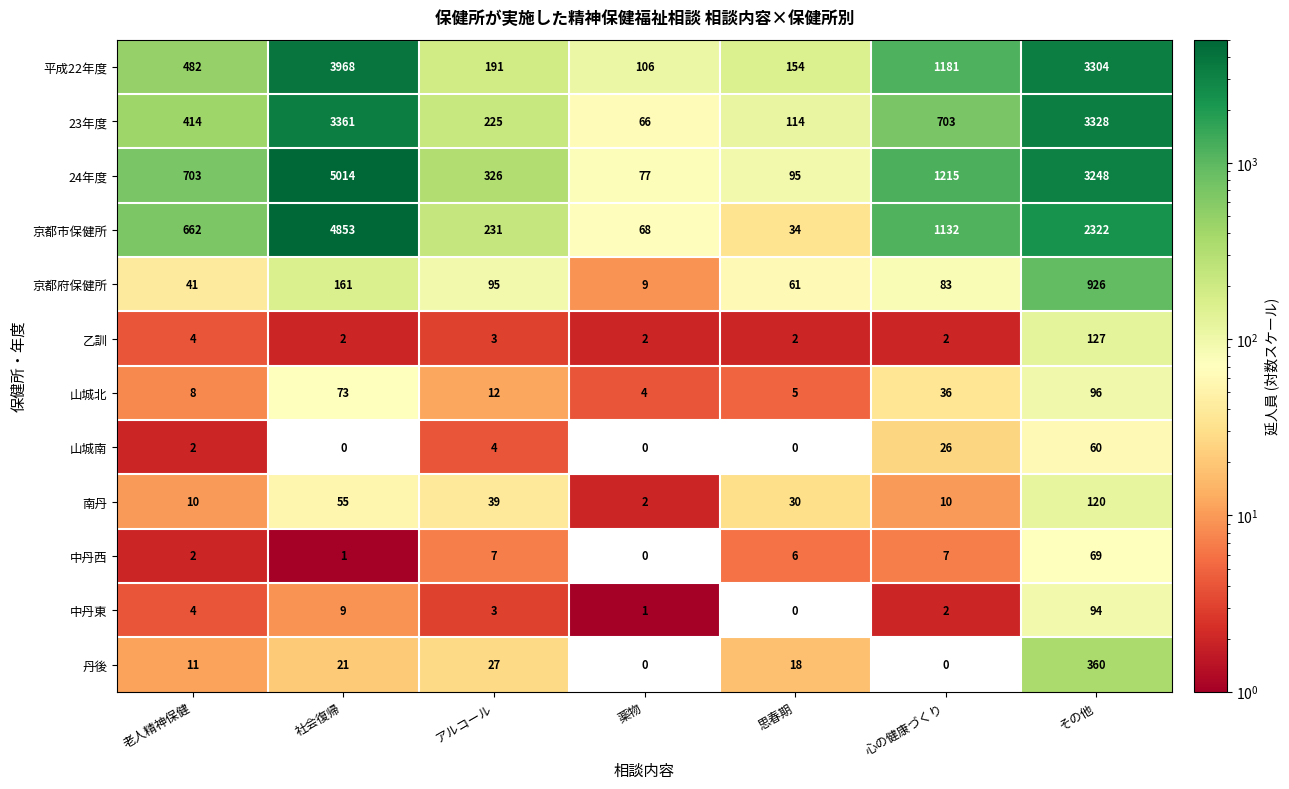

What is the difference between the 24年度 values at 社会復帰 and 薬物?

4937